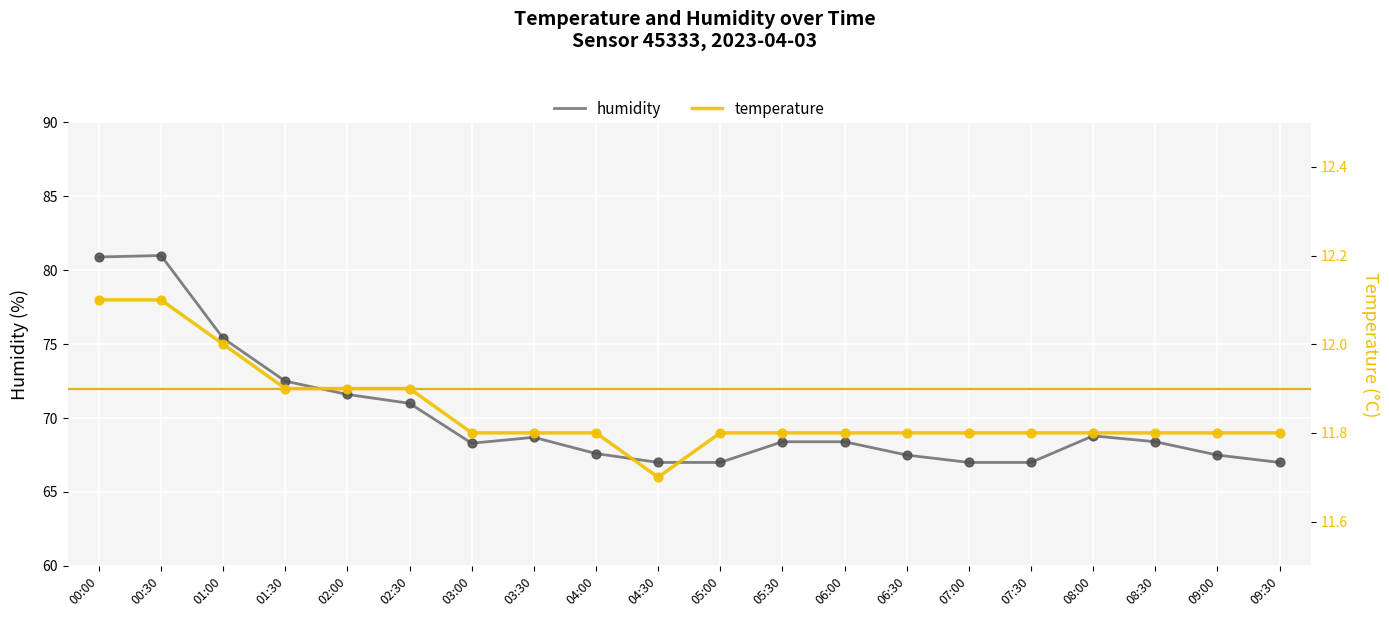

Which series contains the highest Y value?

humidity